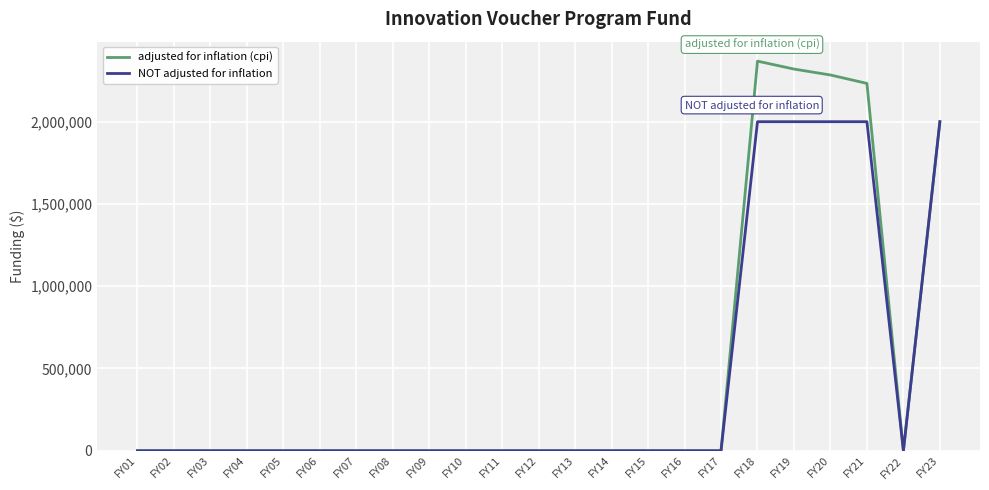

True or false: NOT adjusted for inflation has a value of 1271722 at FY18.

False